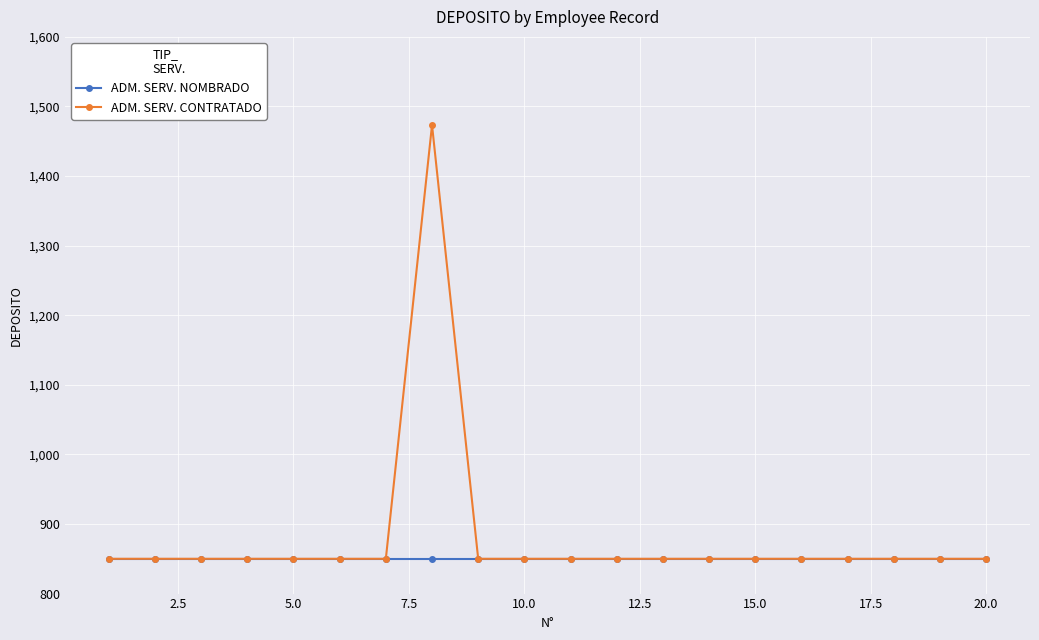

What is the maximum value for ADM. SERV. NOMBRADO?

850.0